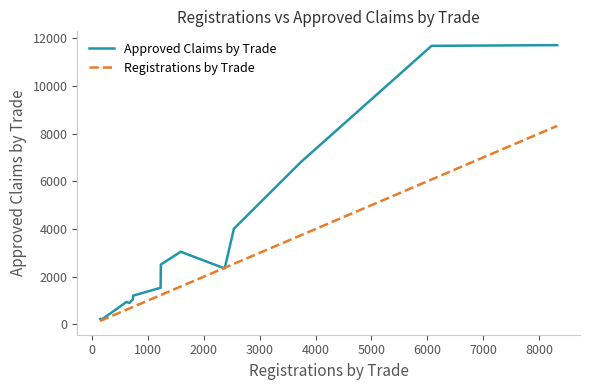

How many distinct data groups are displayed?

2